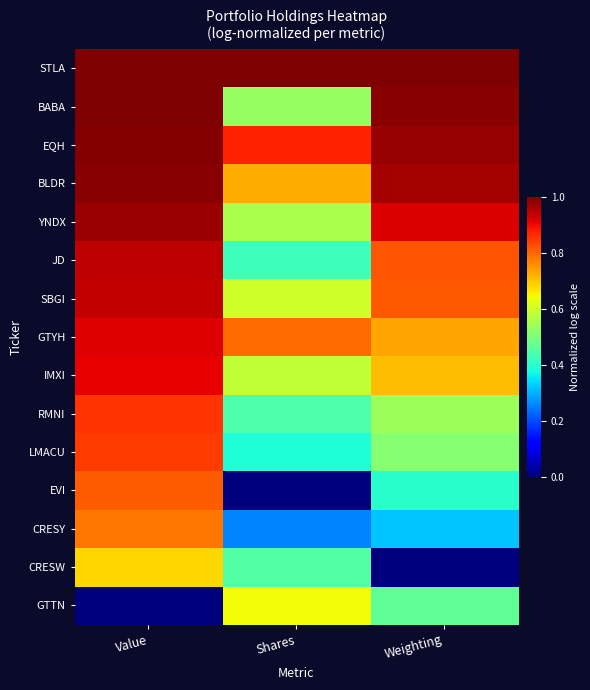

Between Shares and Weighting, which is larger?

Shares